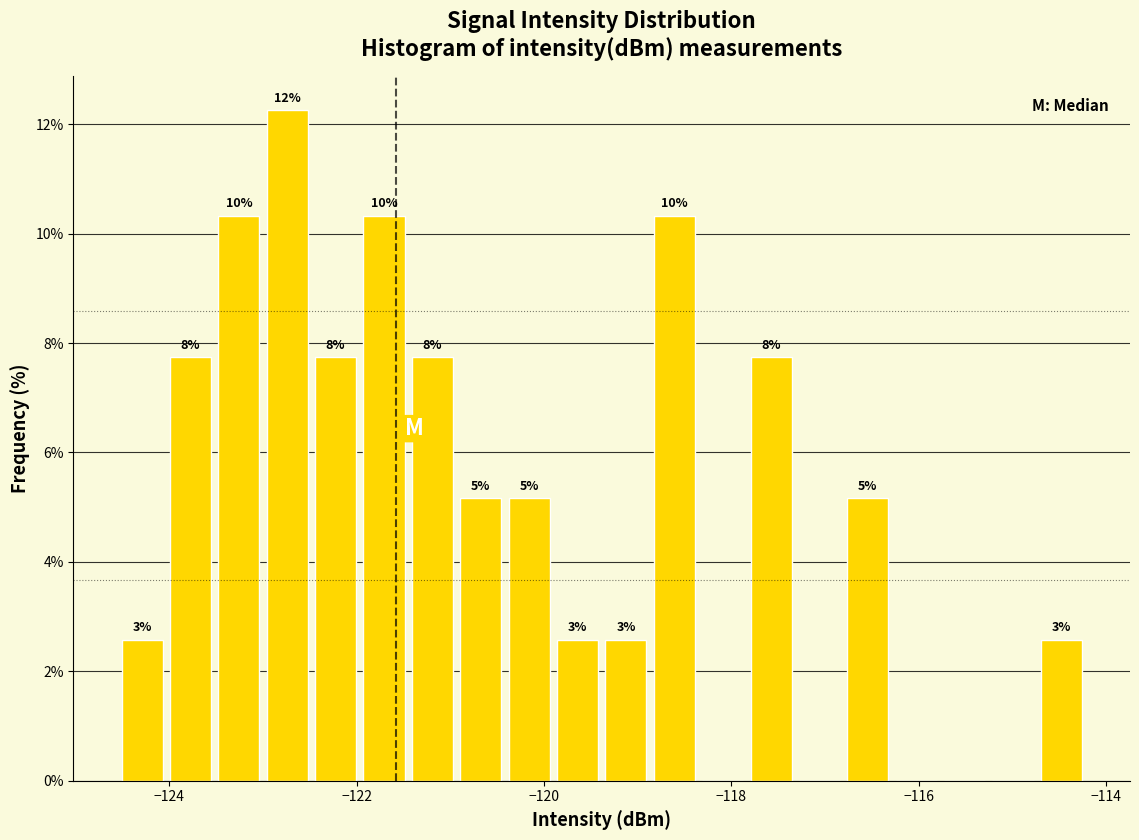

Around what value on the x-axis is the tallest bar? Give the approximate position of its centre, as read against the axis.

-122.8